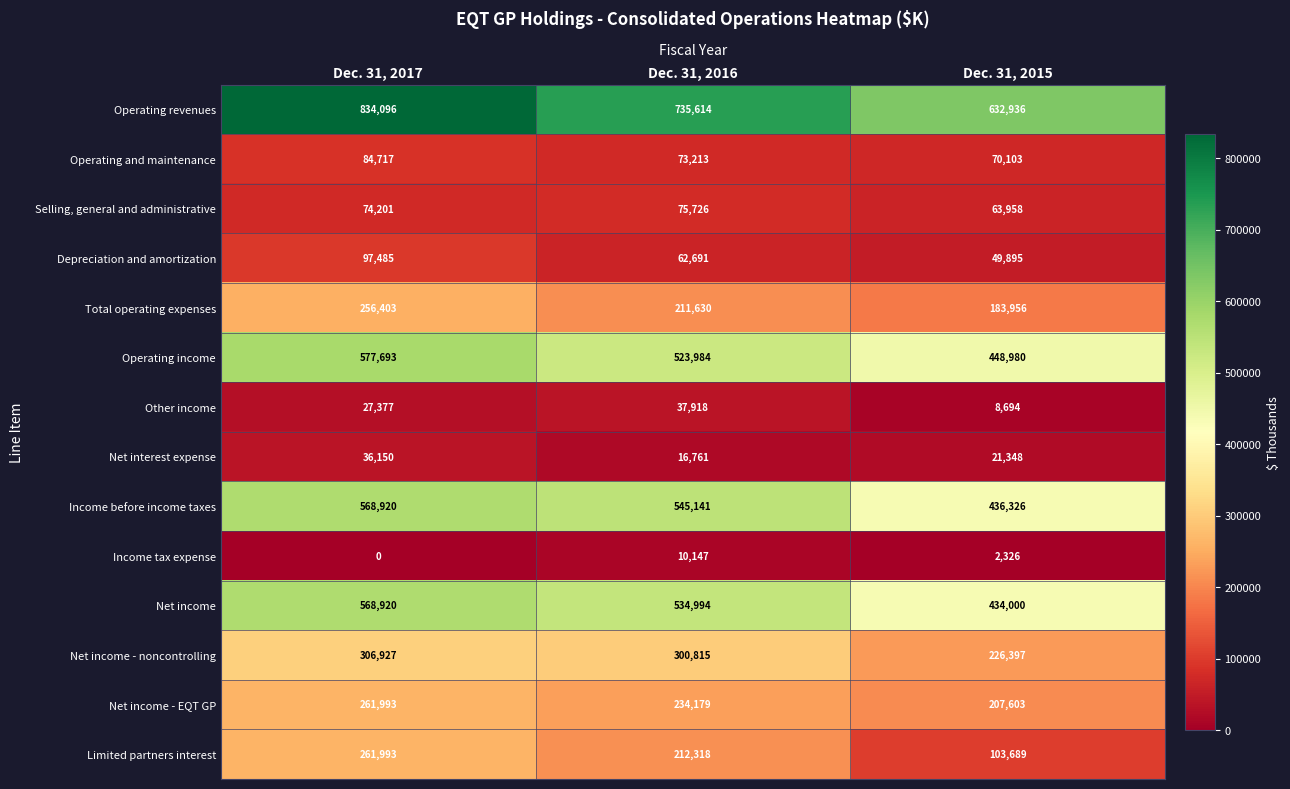

What is the sum of the Selling, general and administrative values at Dec. 31, 2016 and Dec. 31, 2015?

139684